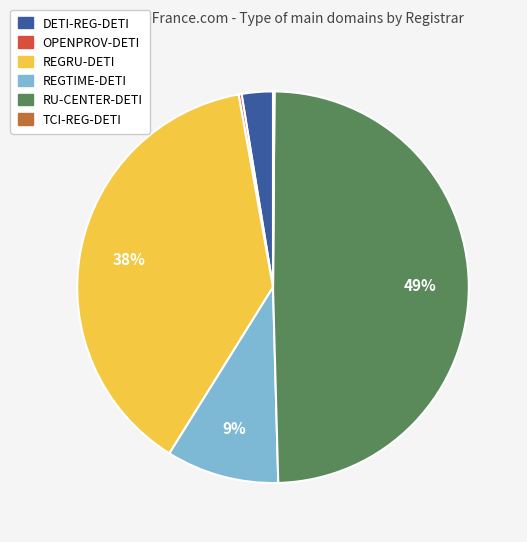

Which has a higher value, REGRU-DETI or DETI-REG-DETI?

REGRU-DETI